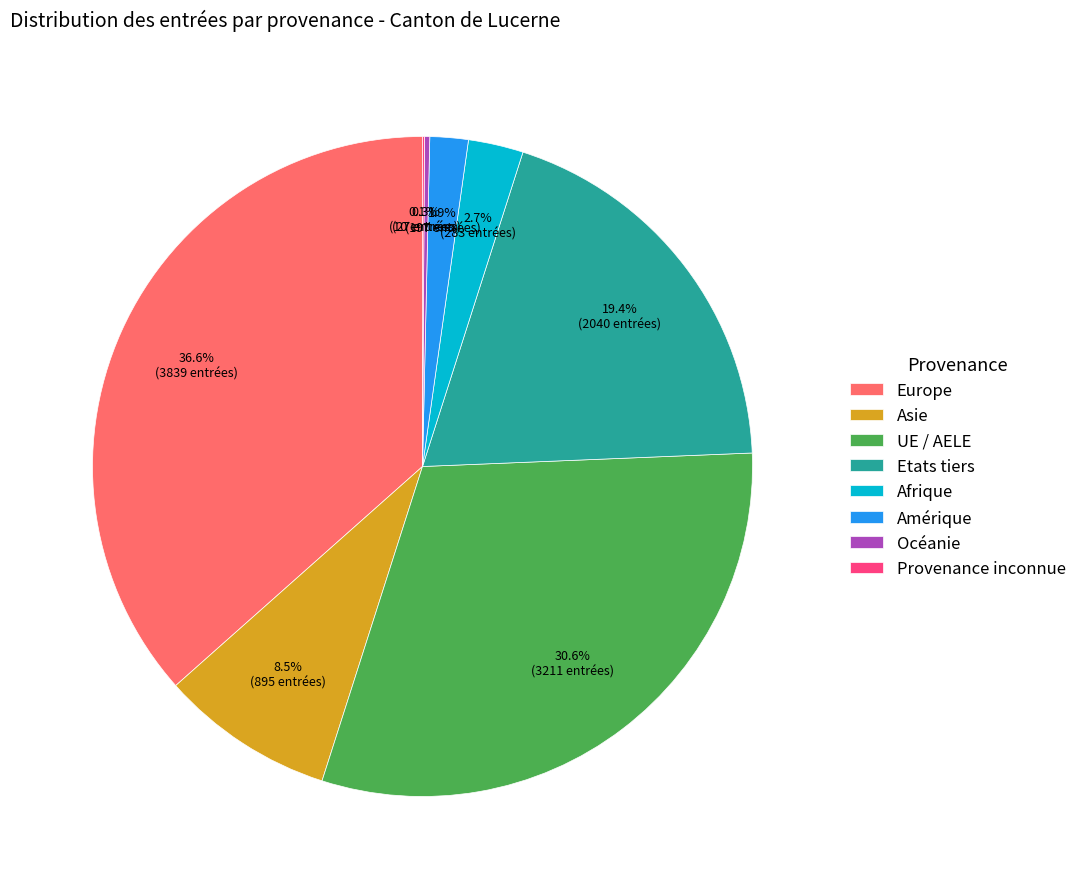

To the nearest percent, what is the difference between the largest and smallest slice percentages?

36%